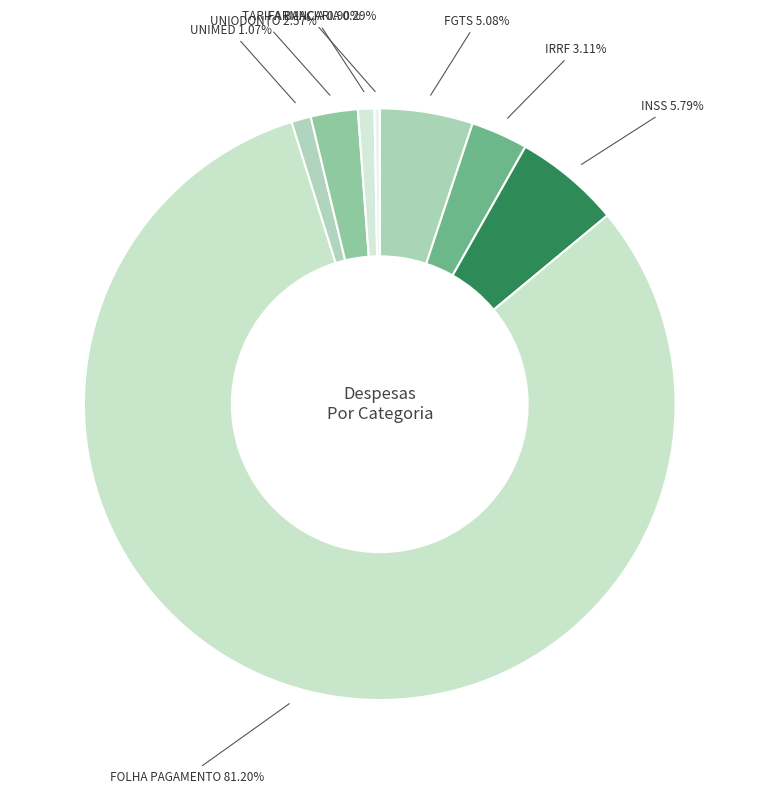

What is the majority slice?

FOLHA PAGAMENTO